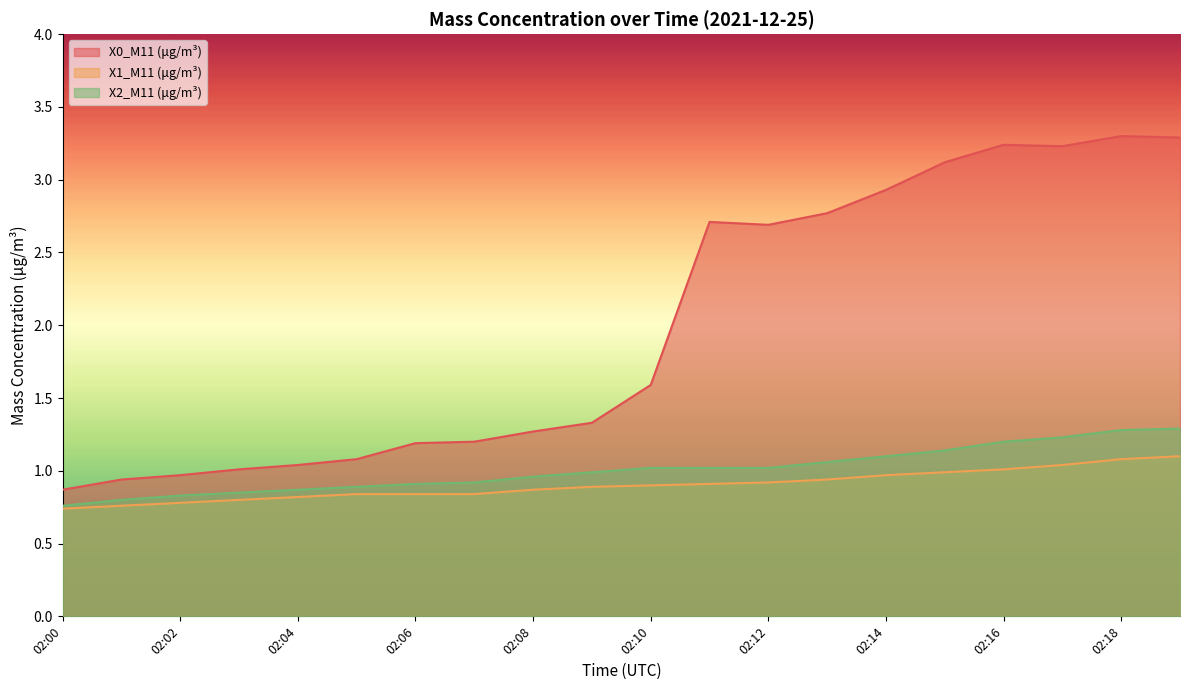

At 02:09, list the series in order from largest to smallest.

X0_M11 (μg/m³), X2_M11 (μg/m³), X1_M11 (μg/m³)